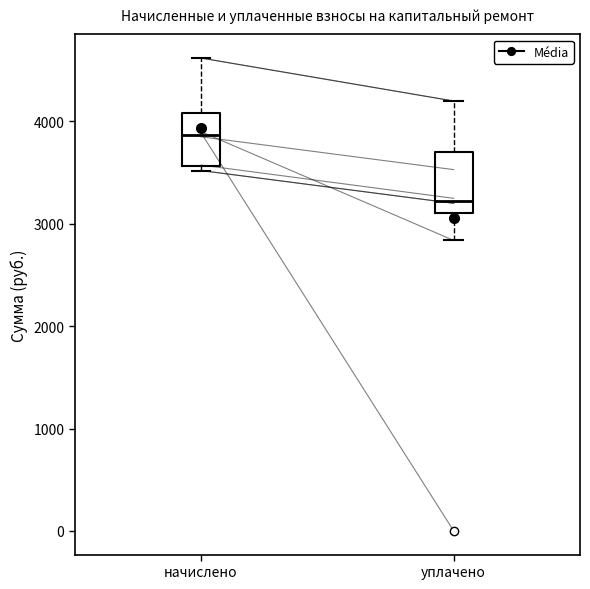

Reading left to right, read every box against the y-axis: the position of its median line, the range the box covers, and the ends of its whiskers. The values are not printed on the chart, so give them approximately, as read against the axis.

начислено: median 3900, box 3600 to 4100, whiskers 3500 to 4600
уплачено: median 3200, box 3100 to 3700, whiskers 2800 to 4200